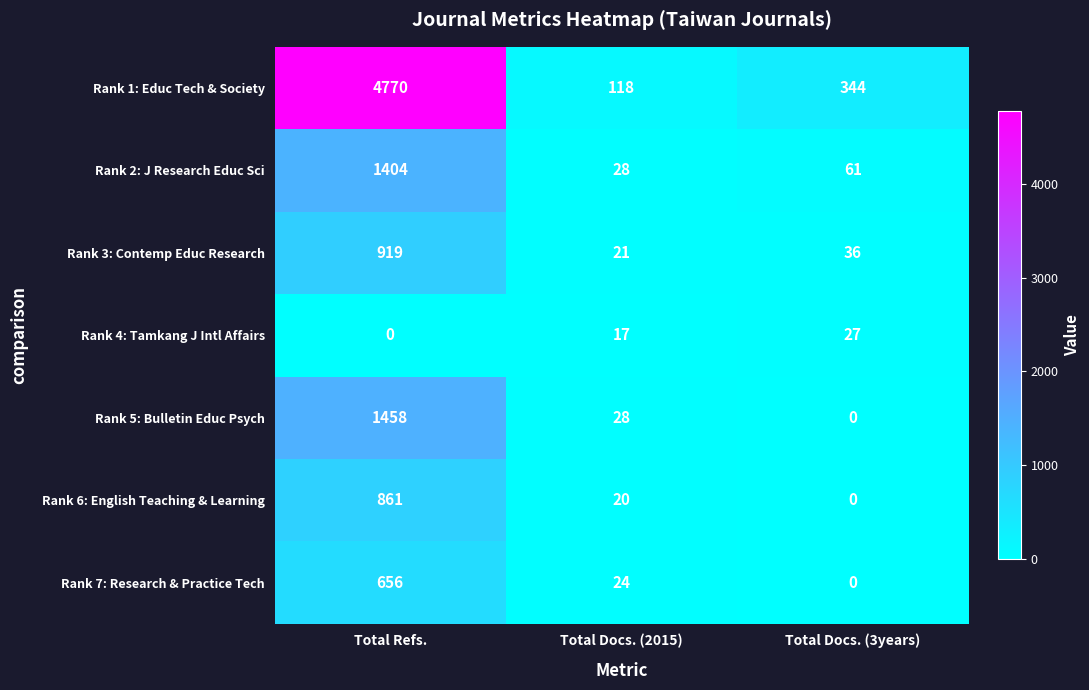

Is it true that Rank 2: J Research Educ Sci equals 61 at Total Docs. (3years)?

True